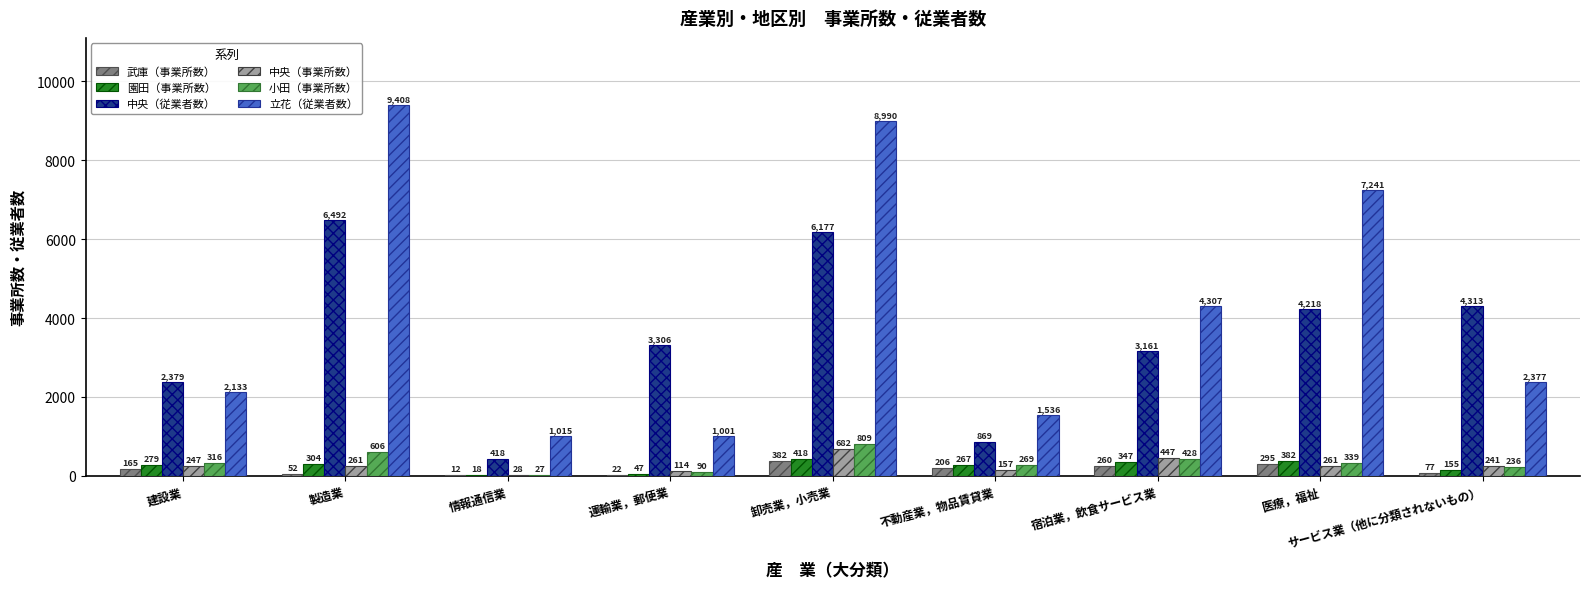

Which series changed the most between 運輸業，郵便業 and 宿泊業，飲食サービス業?

立花（従業者数）